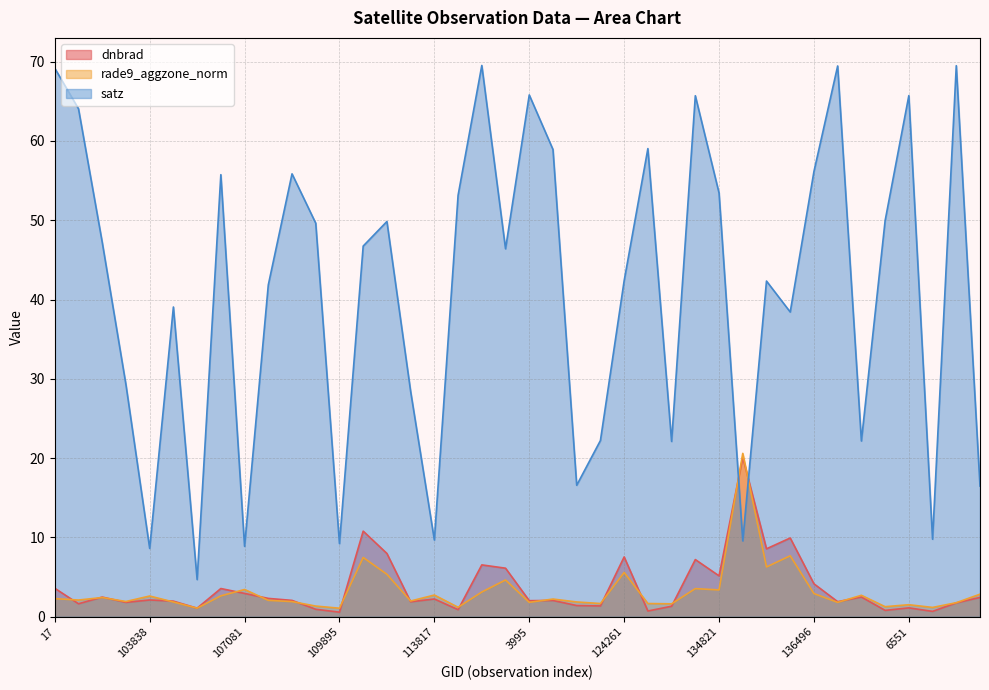

At which label does satz first exceed 46?

17